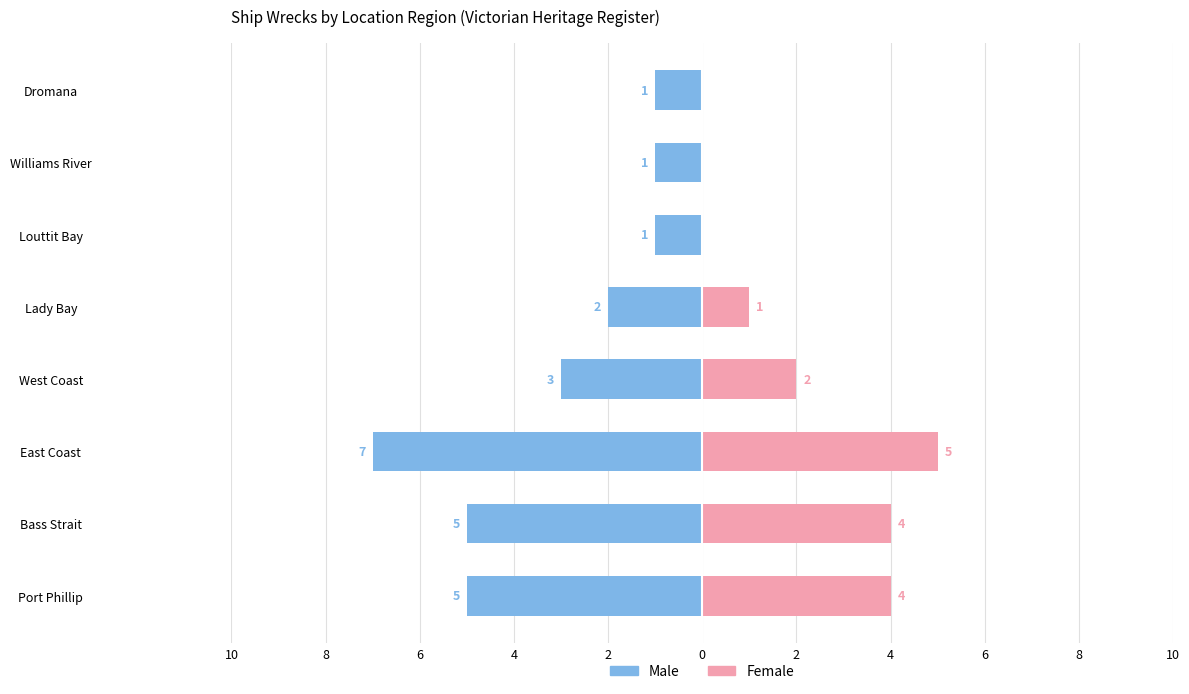

How many bars are there in each group?

2